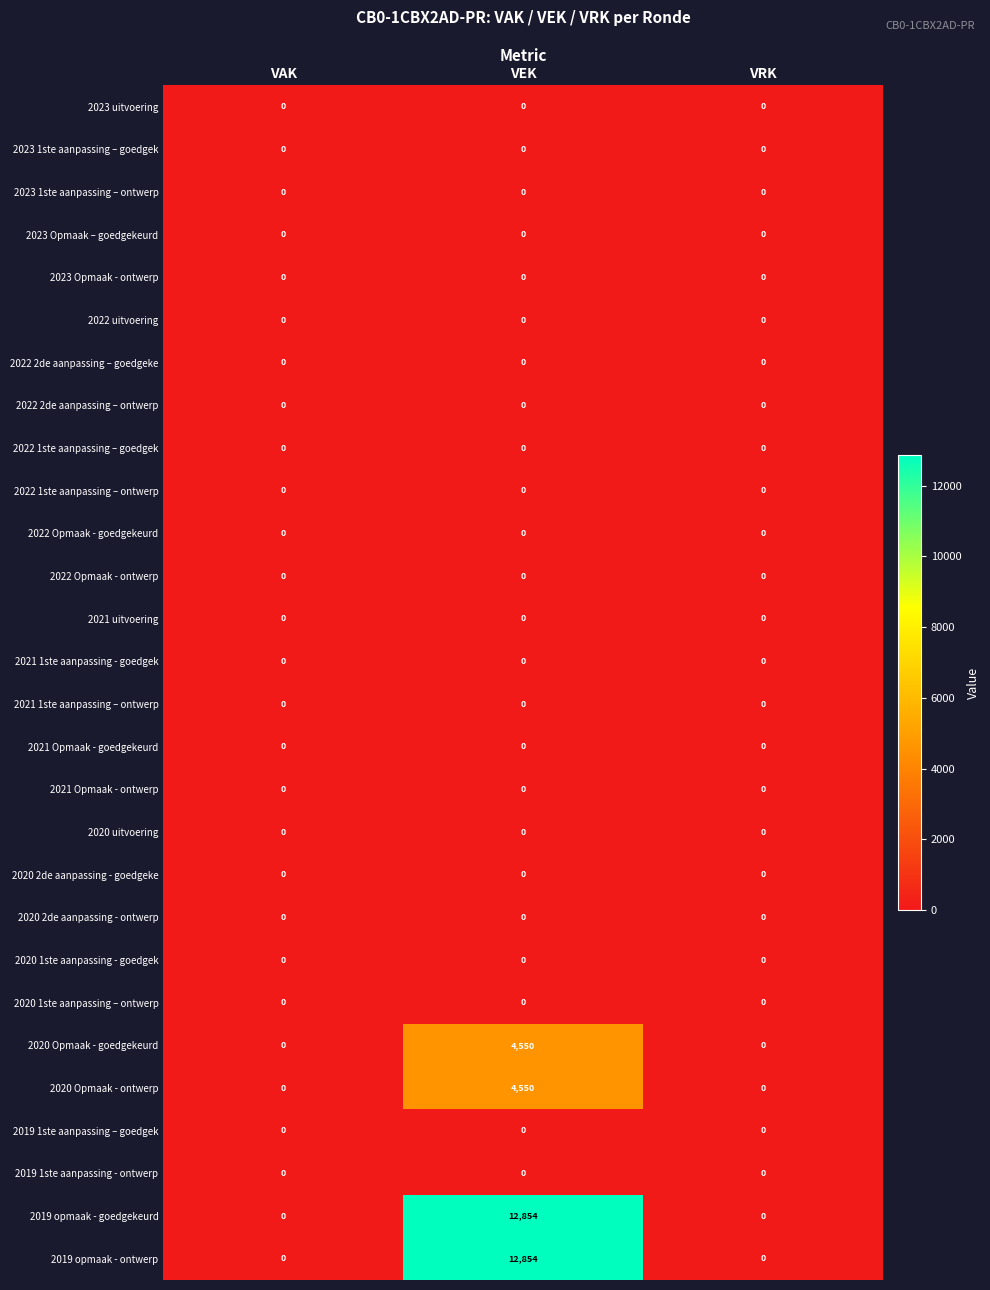

What is the total value across all series at VEK?

34808